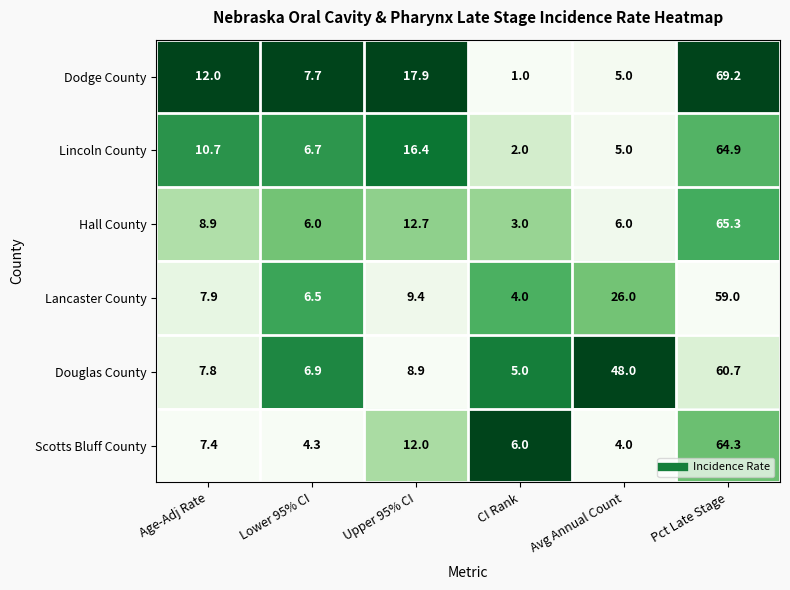

Read the Dodge County value at Pct Late Stage.

69.2